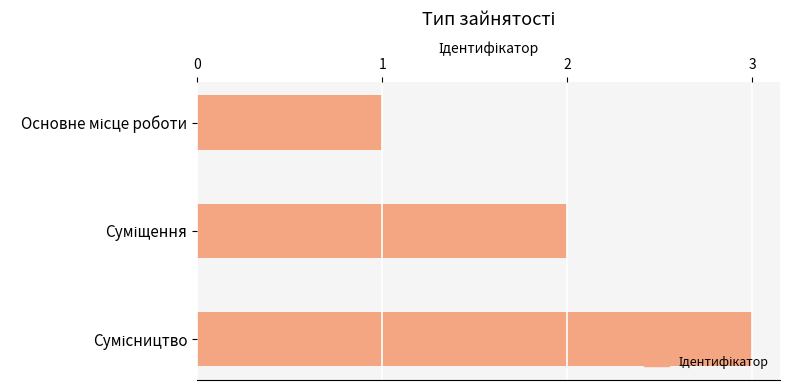

What is the greatest value displayed?

3